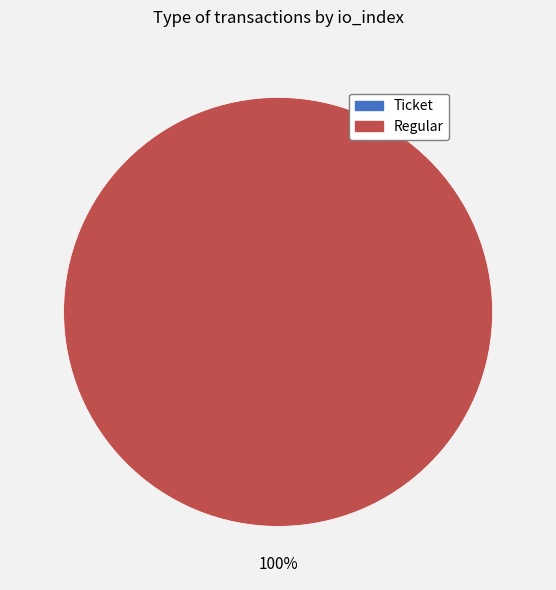

Does any single category account for the majority?

Yes